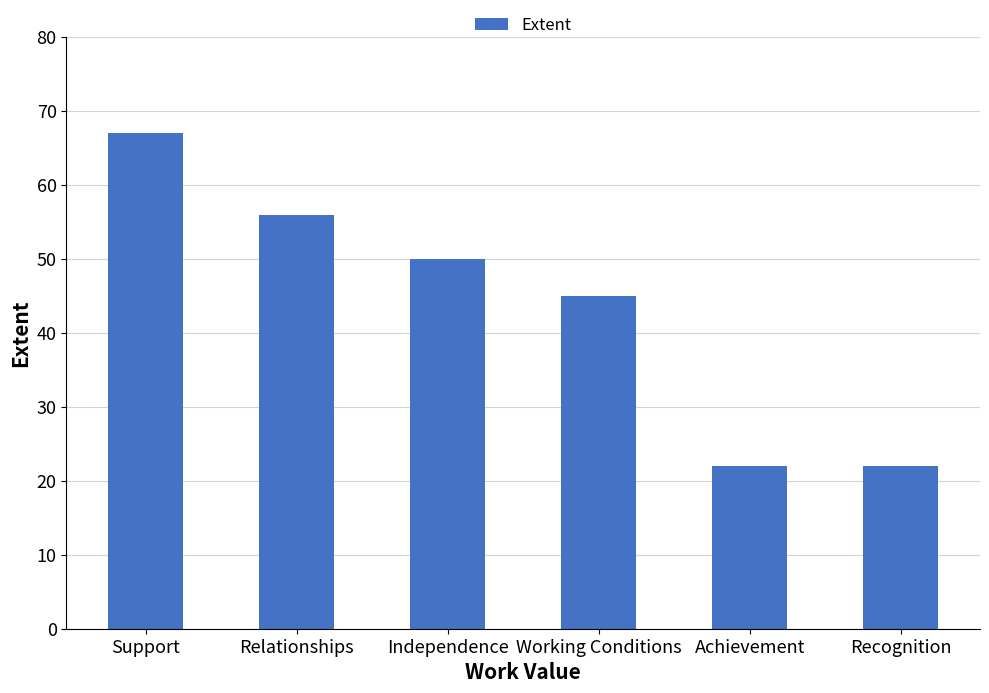

How many values are between 22 and 56?

5